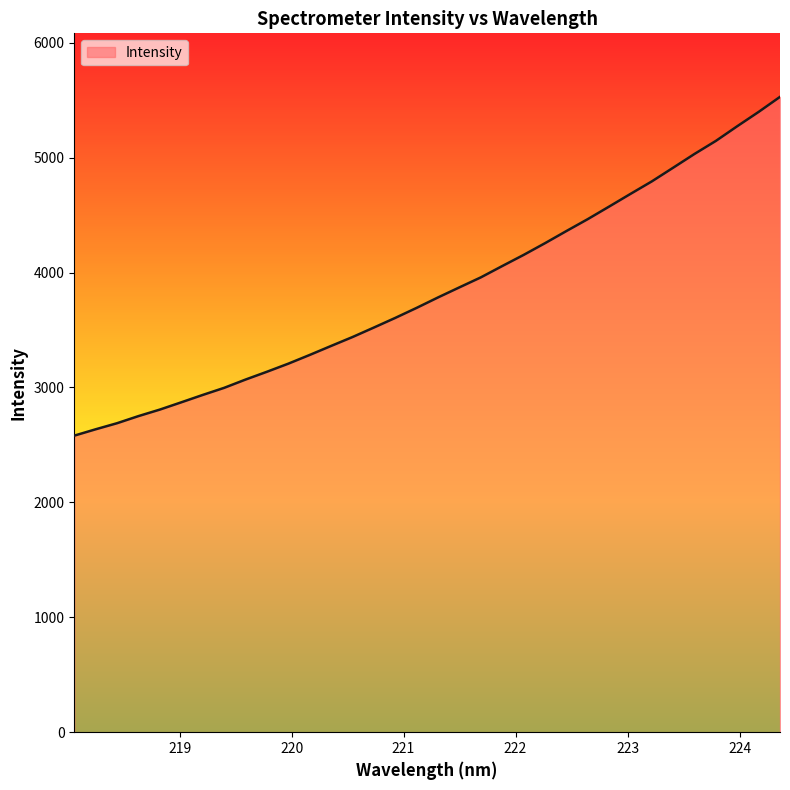

What is the maximum value shown in the chart?

5529.3